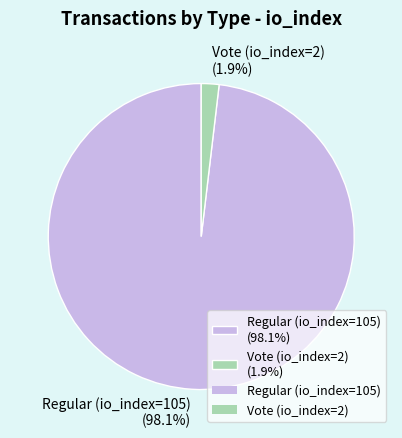

Combined, do Regular (io_index=105) and Vote (io_index=2) account for over 50%?

Yes